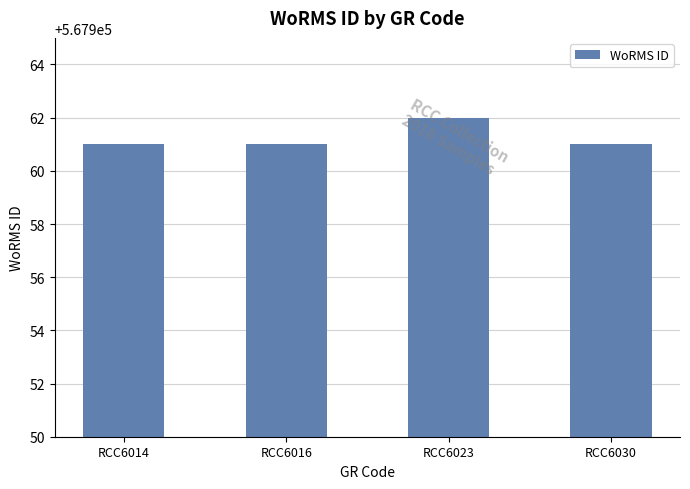

What is the average value?

567961